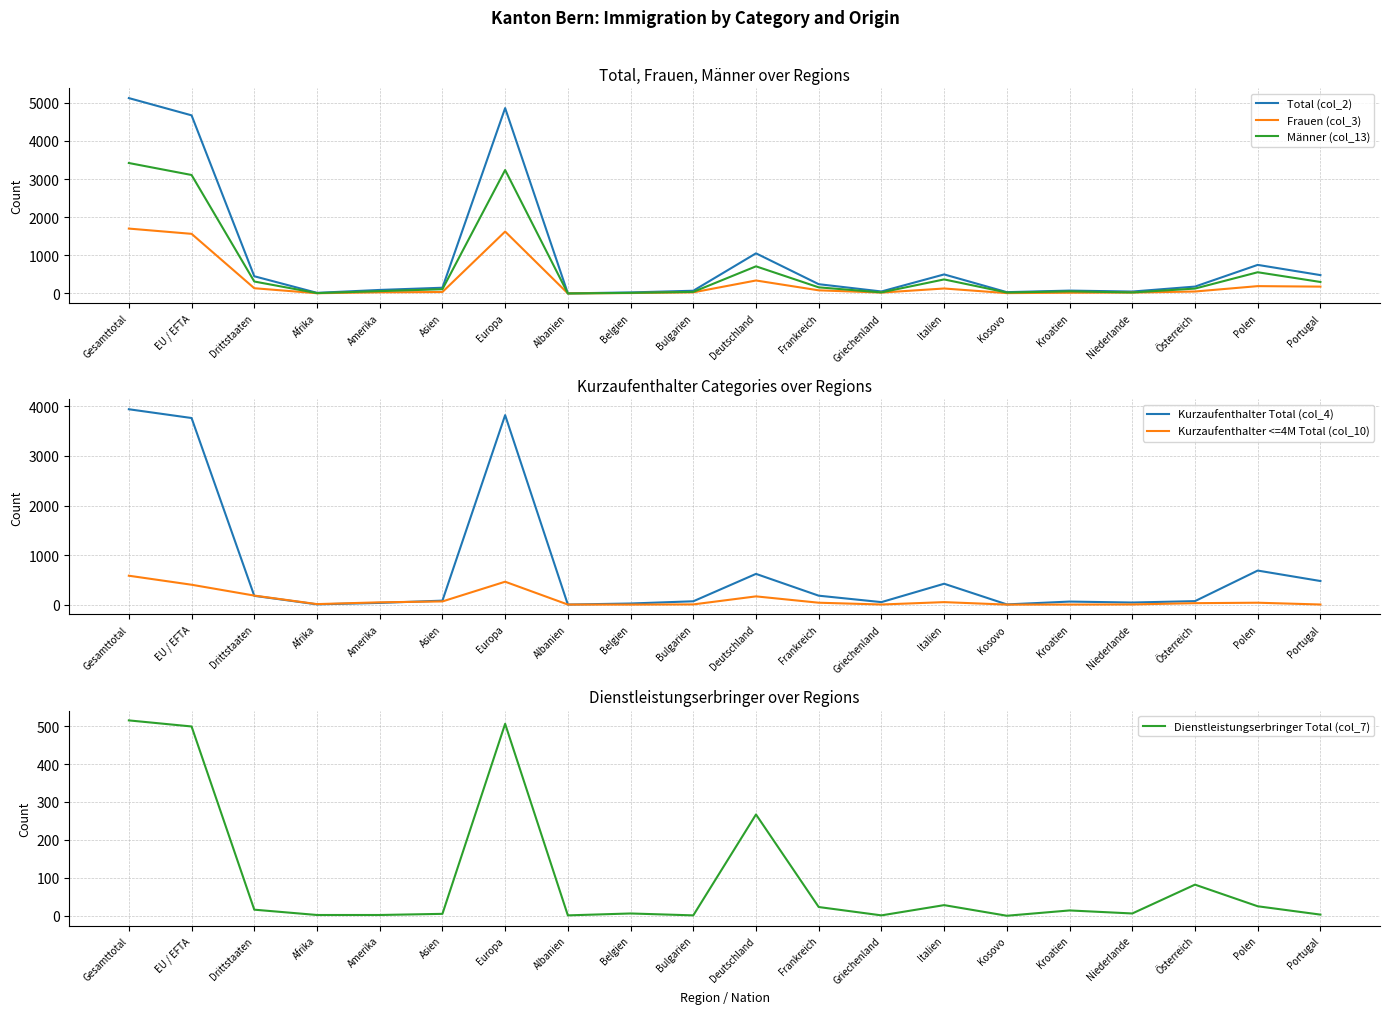

Where is Frauen (col_3) nearest to the value 852?

Deutschland